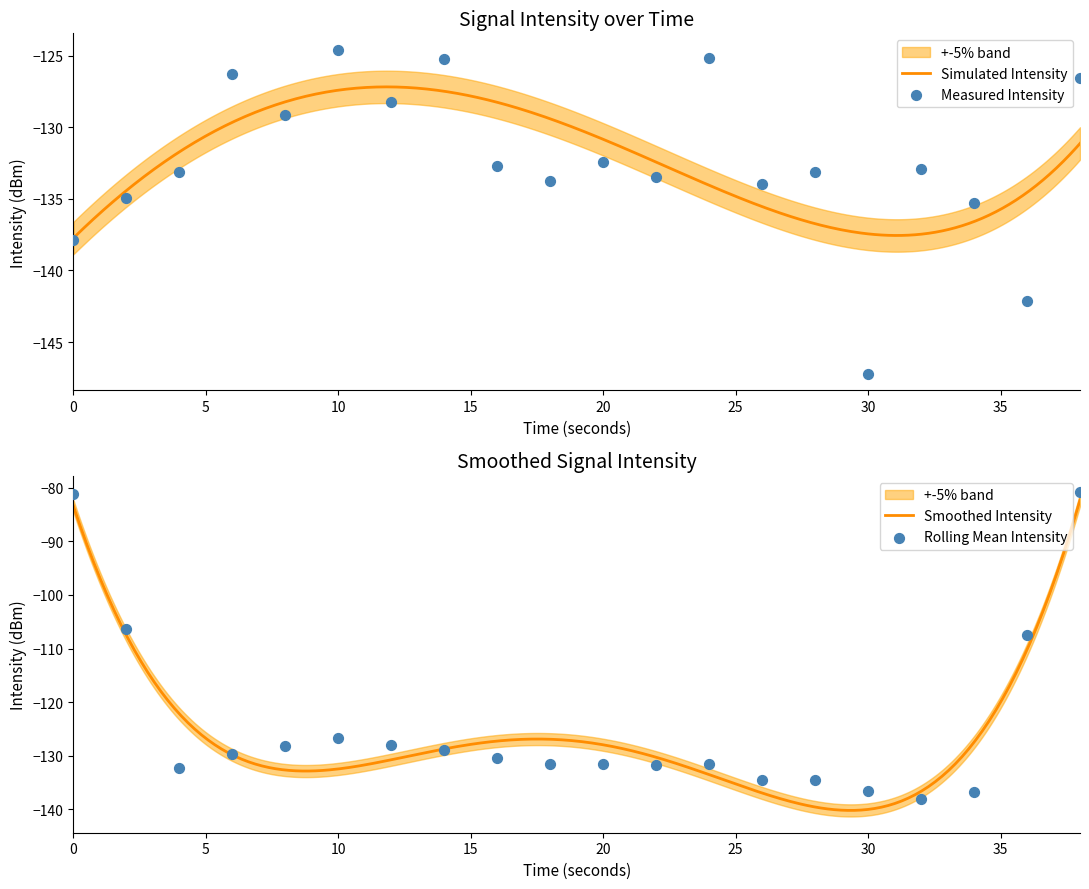

Which has a higher value, 4 or 16?

16